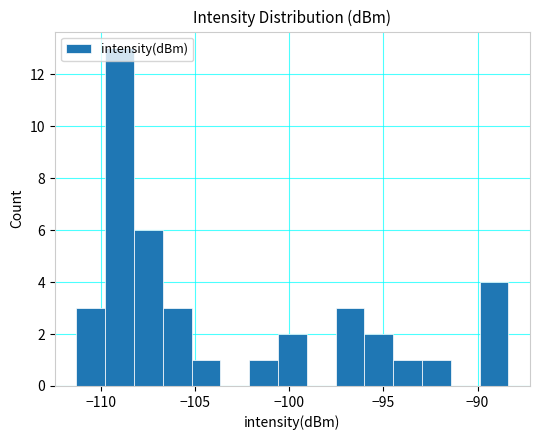

Read against the x-axis, roughly where is the centre of the tallest bar?

-109.0